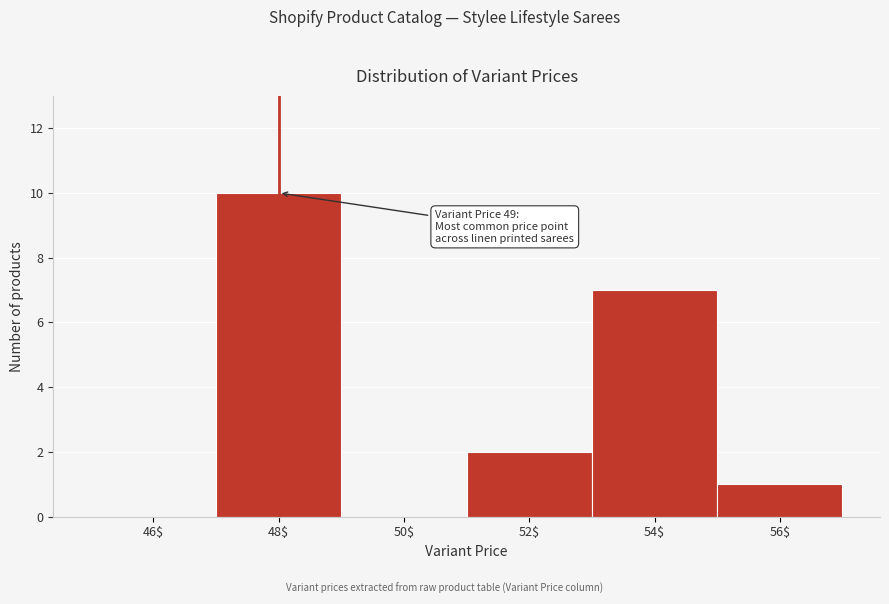

What is the maximum value shown in the chart?

10